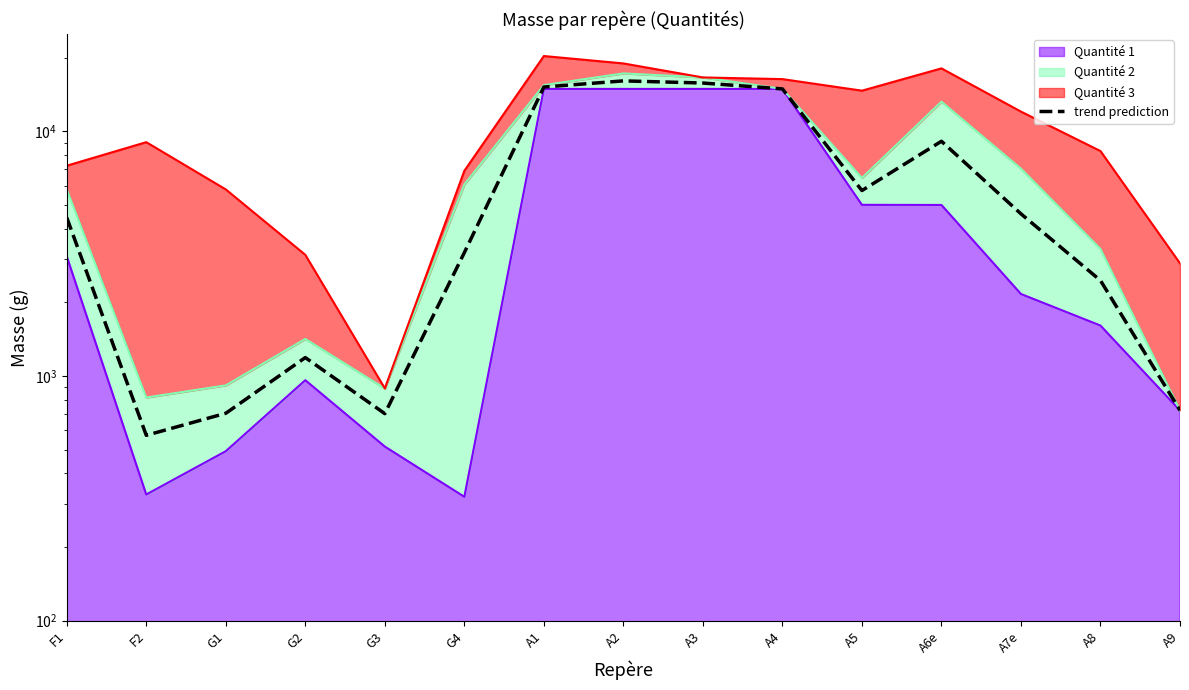

Reading left to right, list all the values displayed in this chart.

4445.1	572.5	704.5	1190.1	702.1	3197.0	15196.4	16101.0	15777.5	14928.0	5734.5	9120.5	4605.0	2458.8	723.9